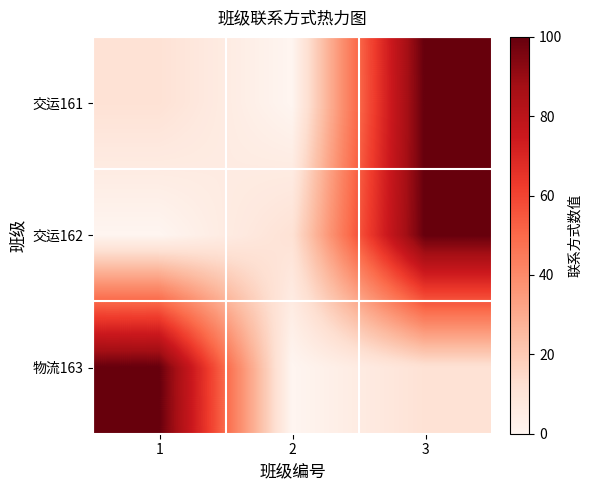

Reading left to right, transcribe all the data shown in this chart.

交运161: 1=11.2	2=0.0	3=100.0
交运162: 1=0.0	2=11.2	3=100.0
物流163: 1=100.0	2=0.0	3=11.2